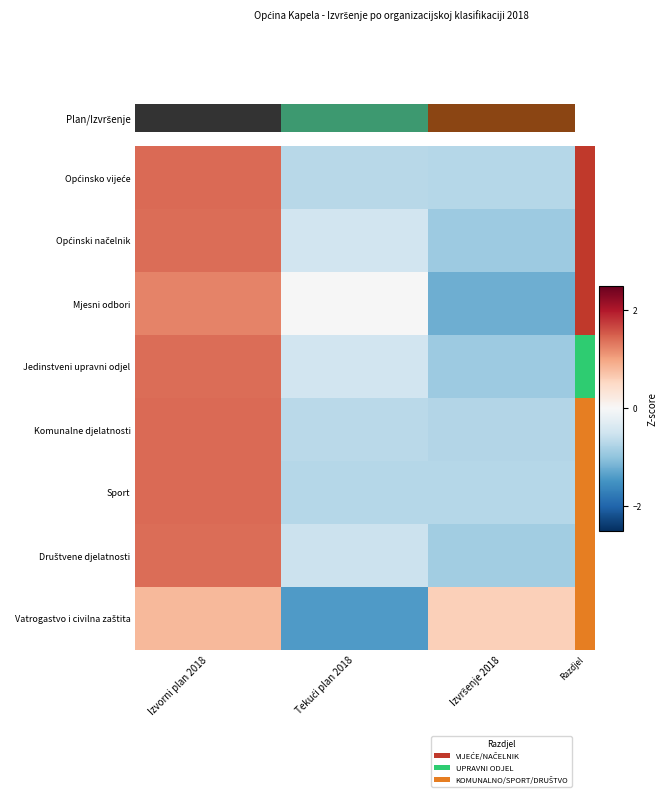

What is the greatest value displayed?

1.4